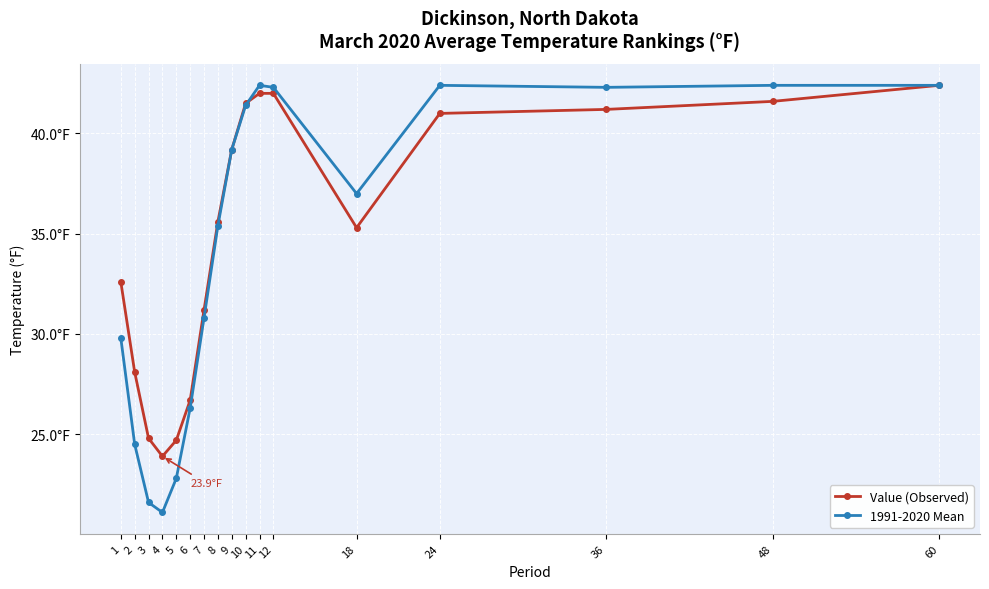

How many times do Value (Observed) and 1991-2020 Mean cross each other?

1